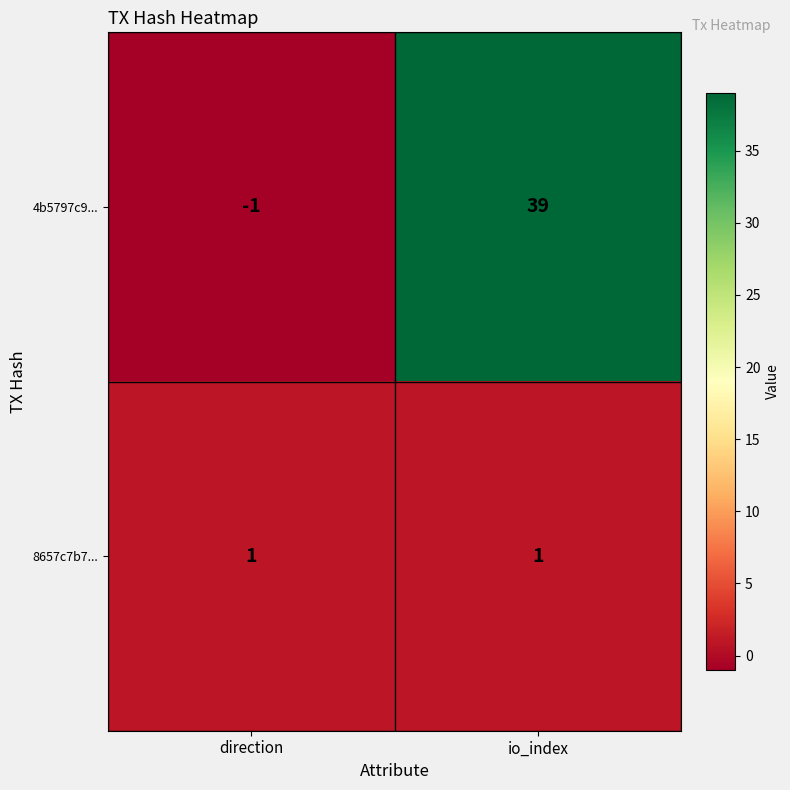

What is the spread (max minus min) of values at io_index?

38